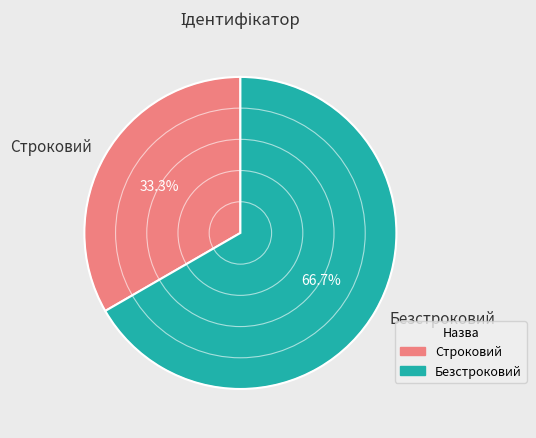

Which slice is the largest?

Безстроковий